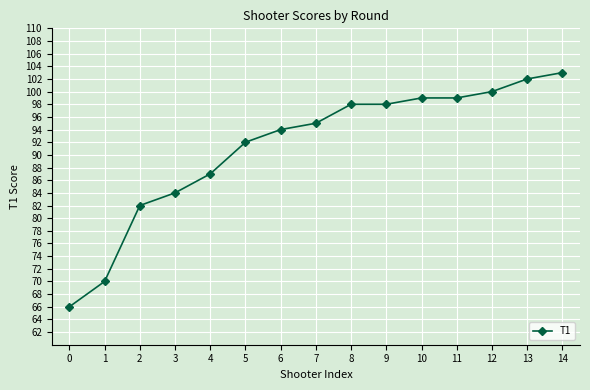

The chart shows a value of 95 at 7. True or false?

True